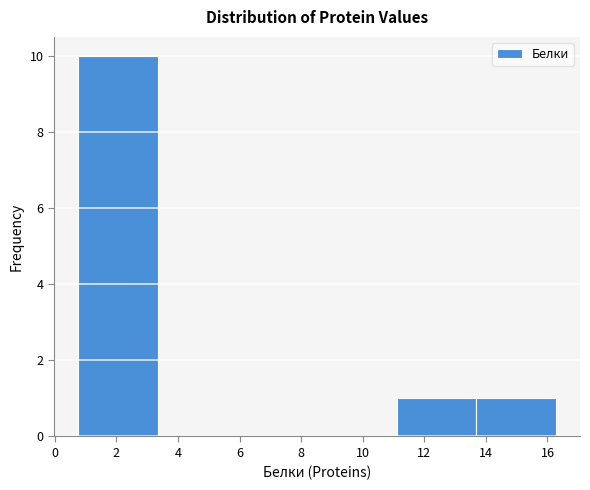

How tall is the bar that spans 11.2 to 13.6 on the x-axis? Neither the bar edges nor the heights are printed on the chart, so give them approximately, as read against the axes.

1